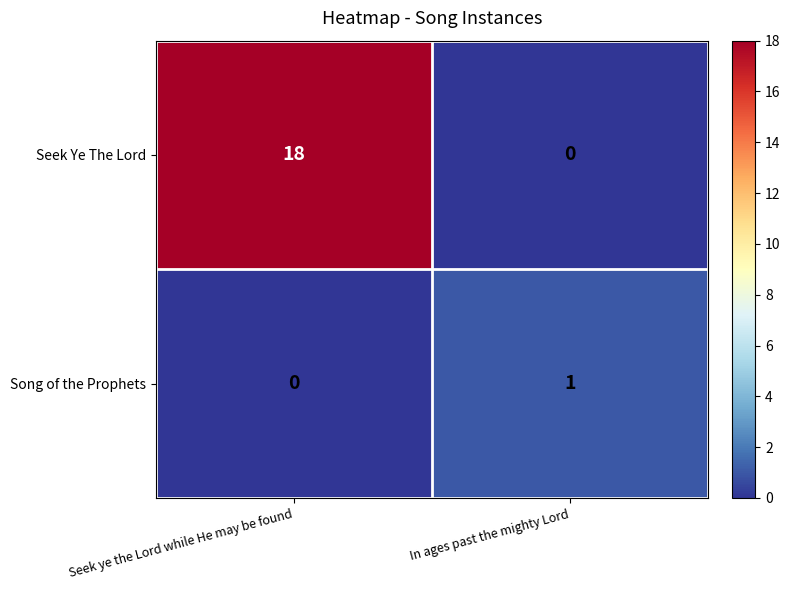

Is it true that Seek Ye The Lord equals 18 at Seek ye the Lord while He may be found?

True